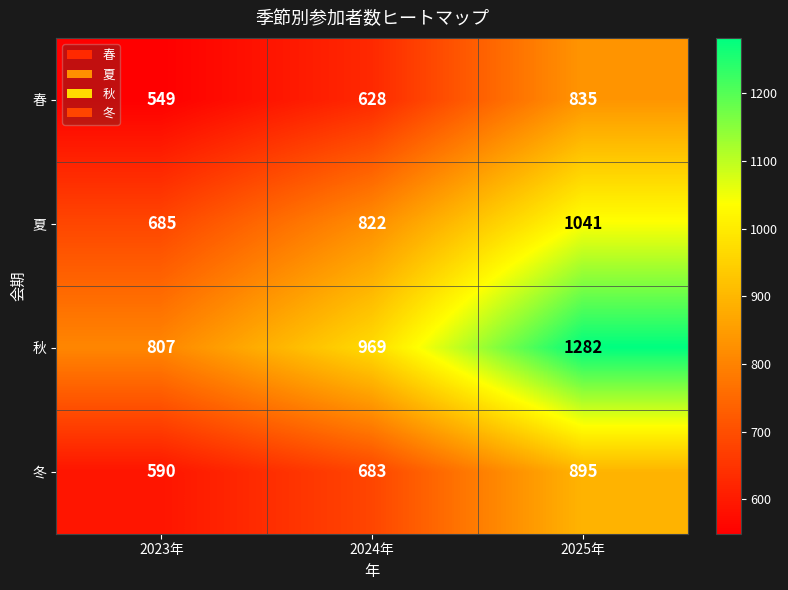

At 2025年, list the series in order from smallest to largest.

春, 冬, 夏, 秋